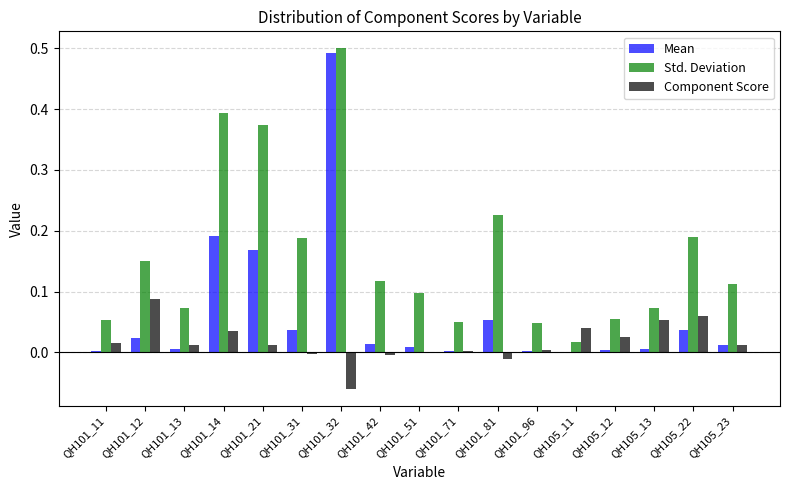

At which category does the chart reach its peak across all series?

QH101_32